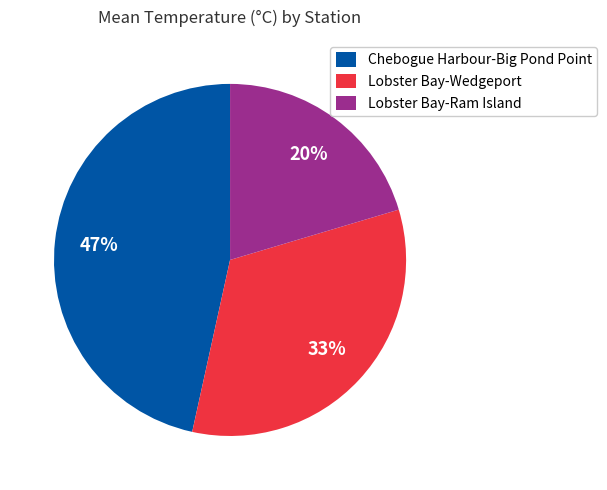

Is there any slice that represents more than half of the pie?

No